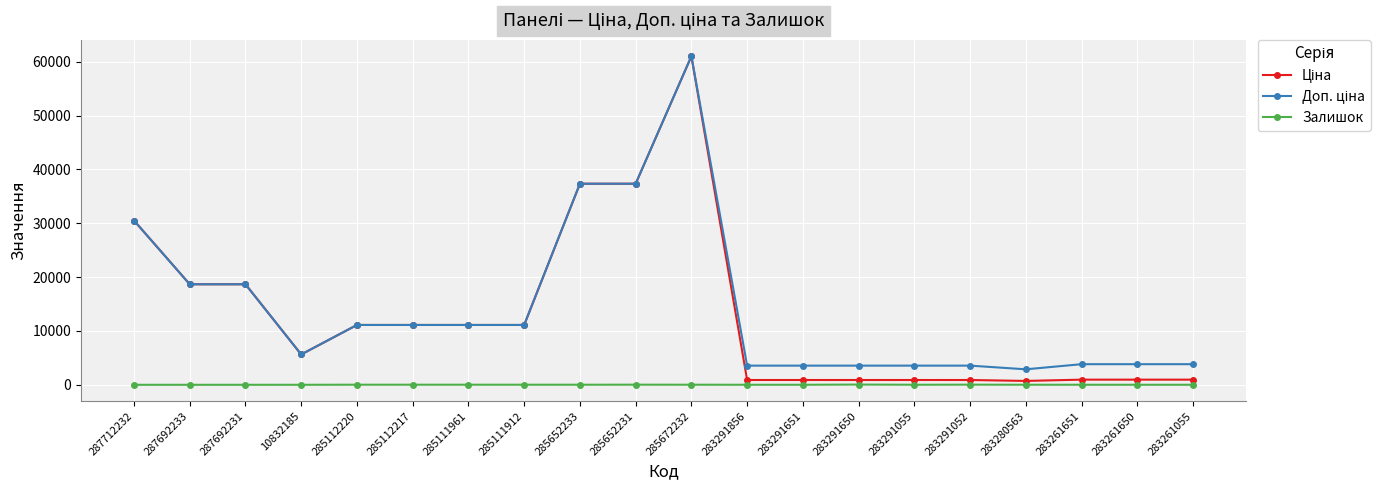

What is the maximum value shown in the chart?

61024.7